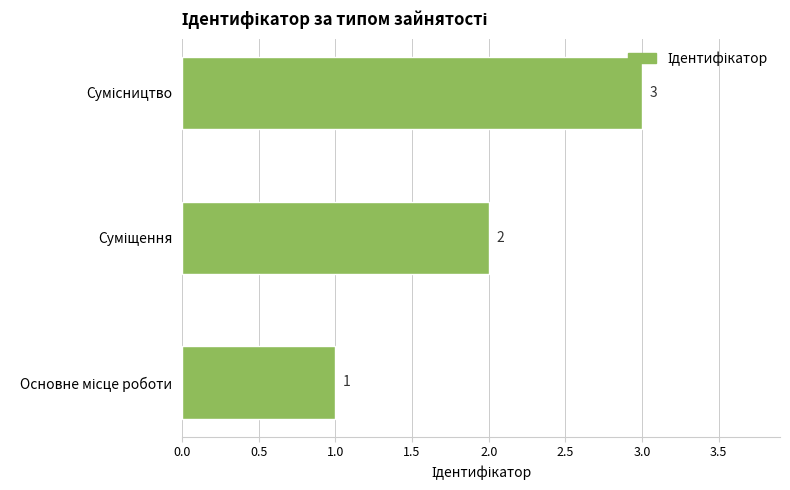

What is the greatest value displayed?

3